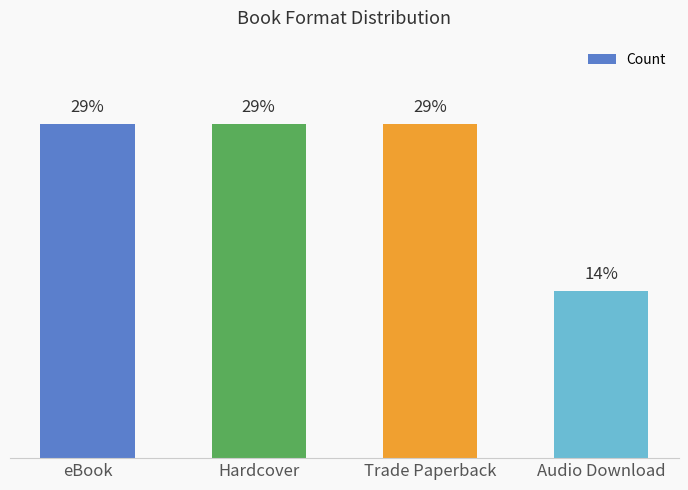

Rank the categories by value from lowest to highest.

Audio Download, eBook, Hardcover, Trade Paperback